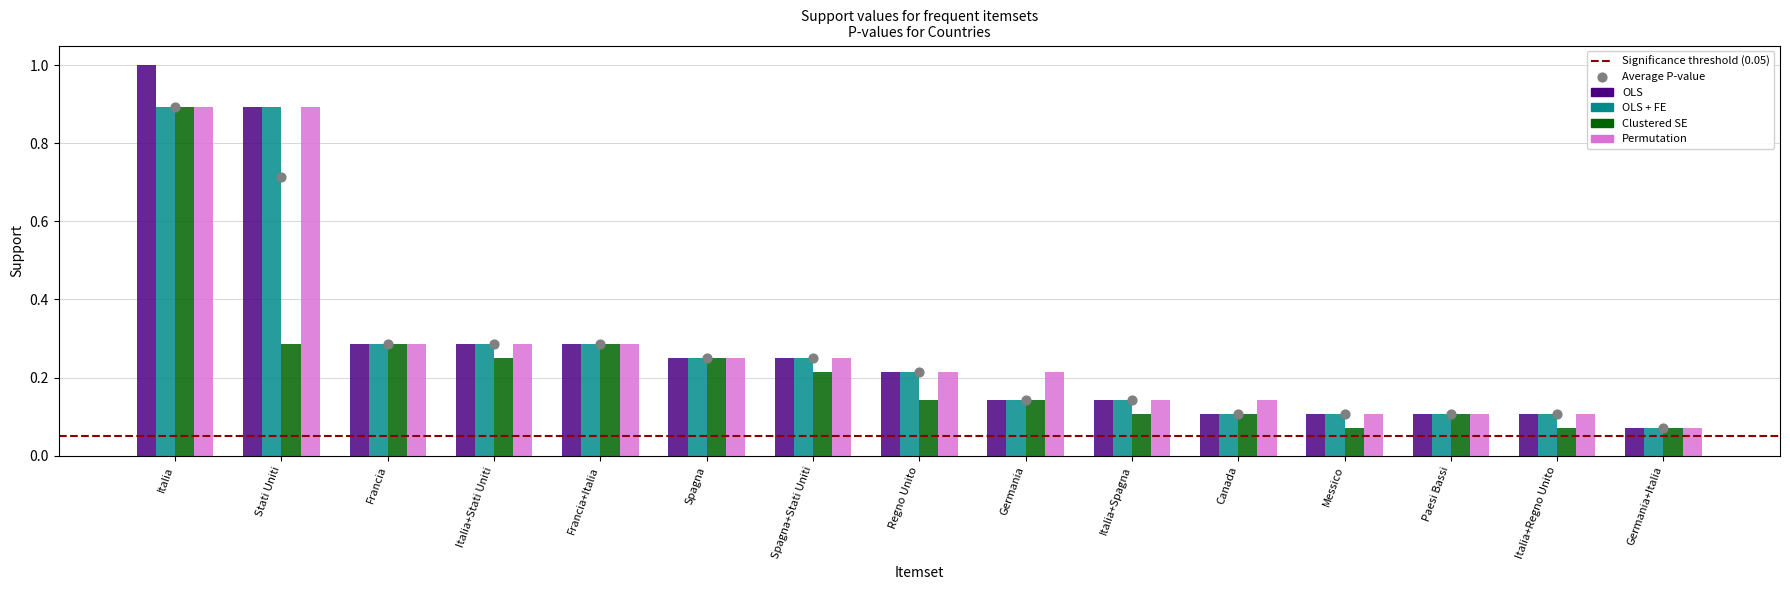

At how many categories does at least one series exceed 0?

15